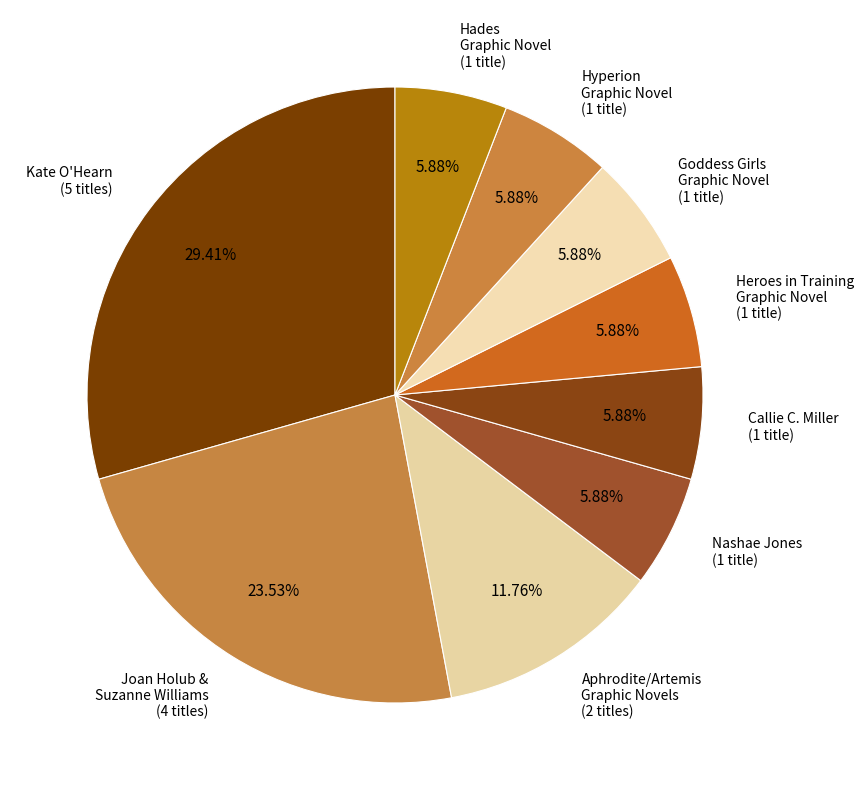

Is there any slice that represents more than half of the pie?

No